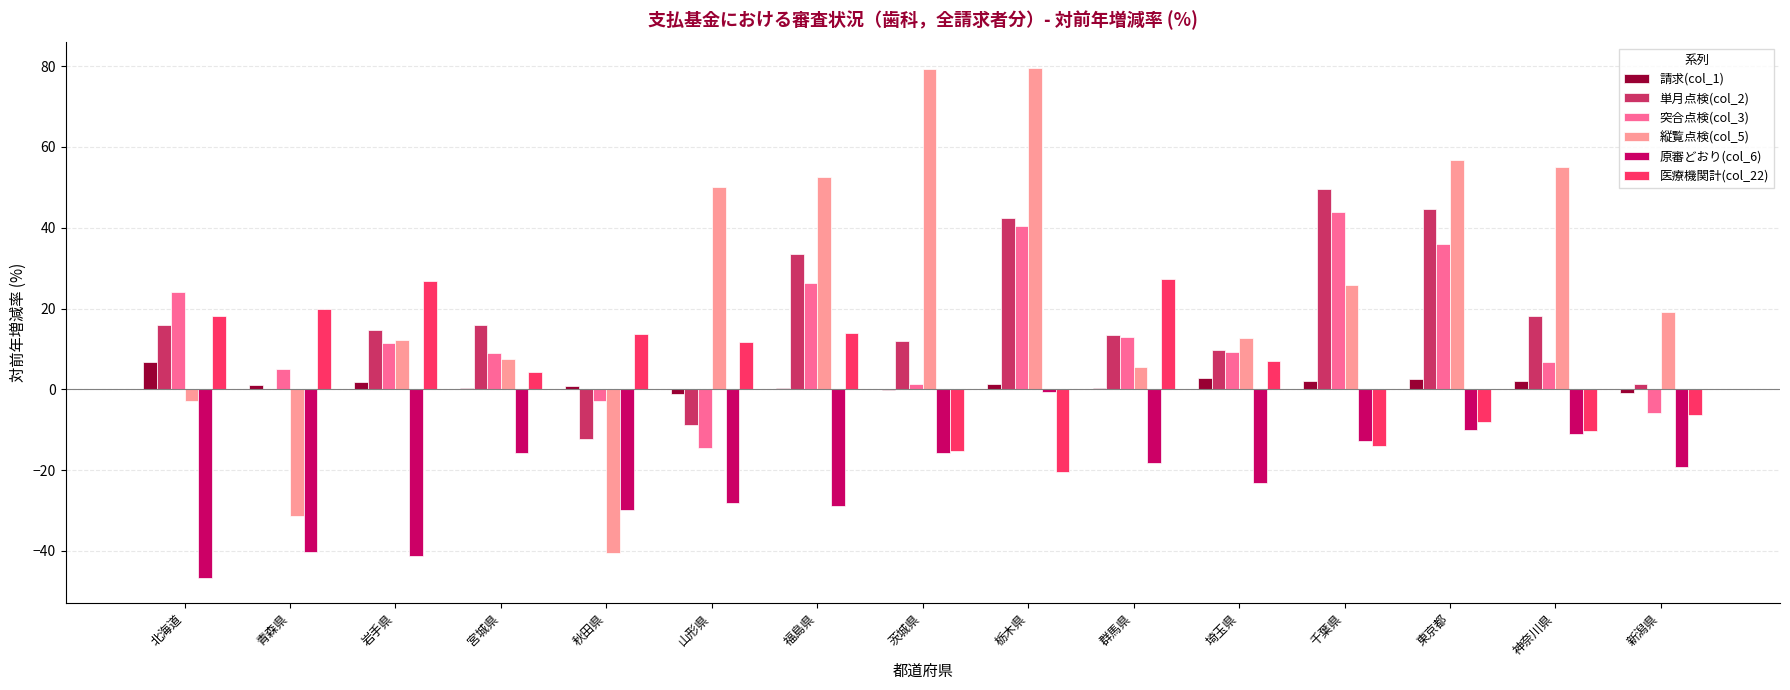

Which series has the largest total across all categories?

縦覧点検(col_5)